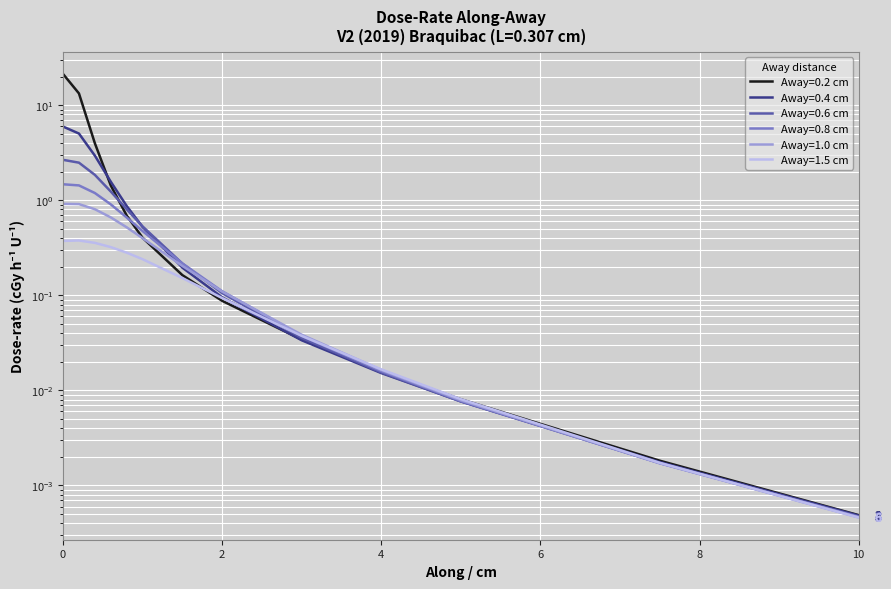

At which label is Away=0.2 cm closest to 10?

0.2